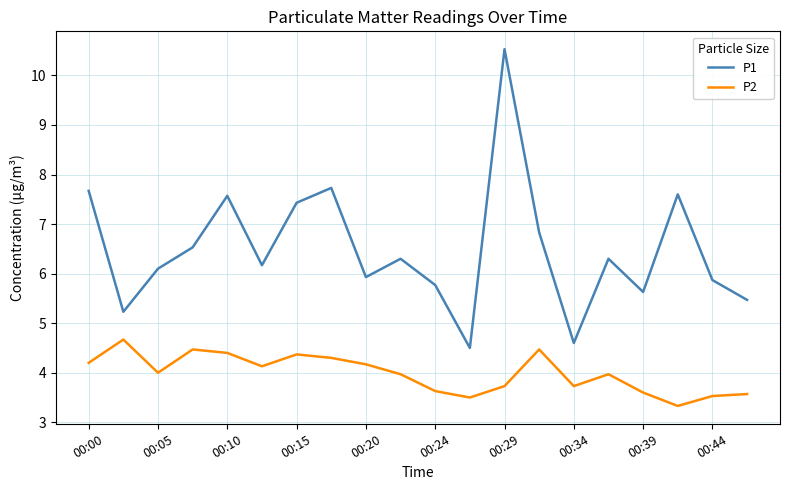

True or false: P1 and P2 cross at least once.

False